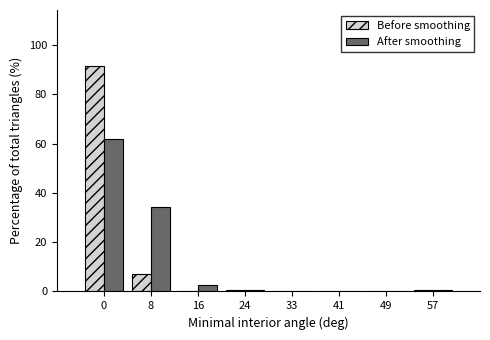

What is the maximum value for Before smoothing?

91.4